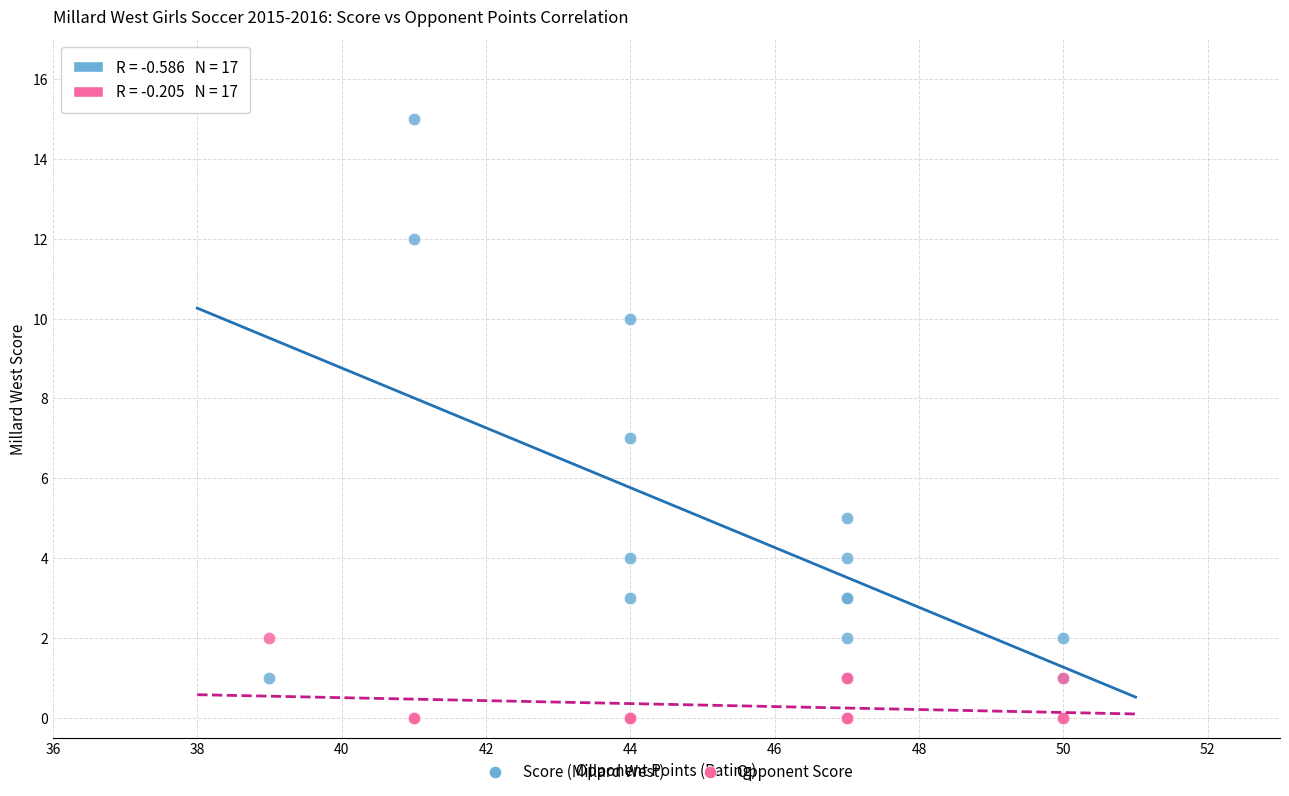

Which series has the widest spread of Y values?

Score (Millard West)